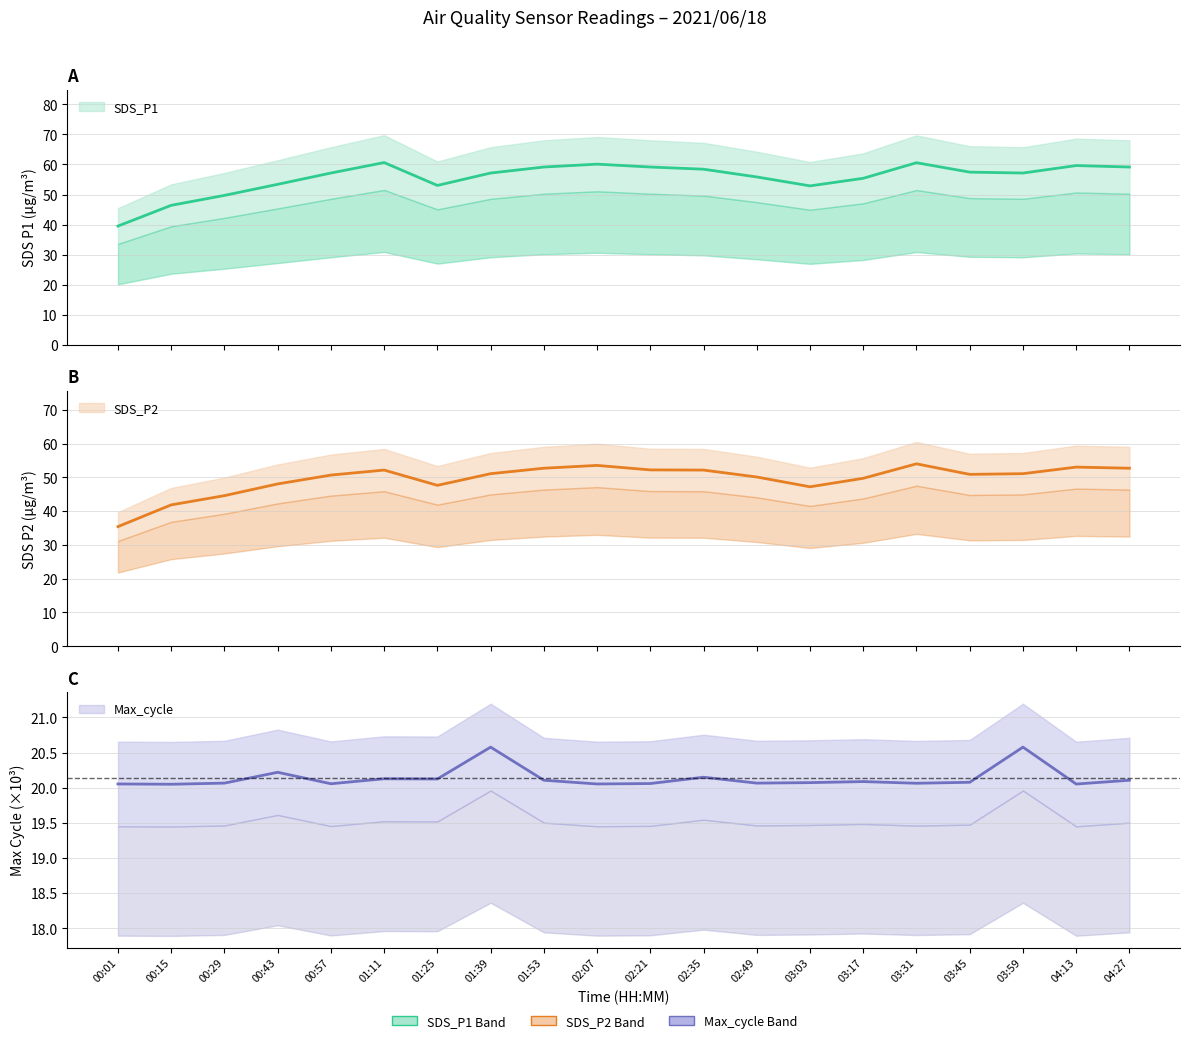

What is the label of the 4th point from the right?

03:45